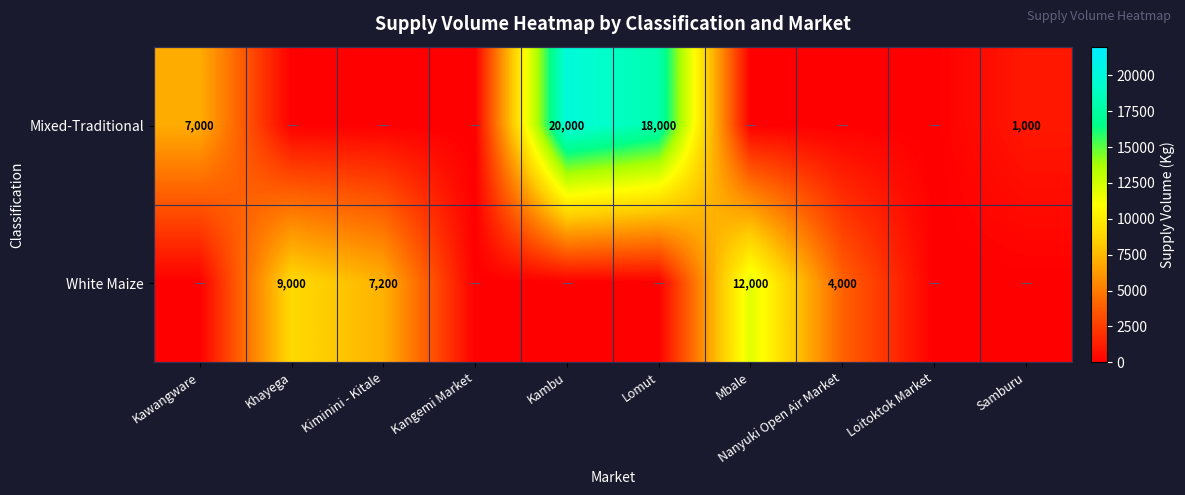

Count the number of categories in the chart.

10